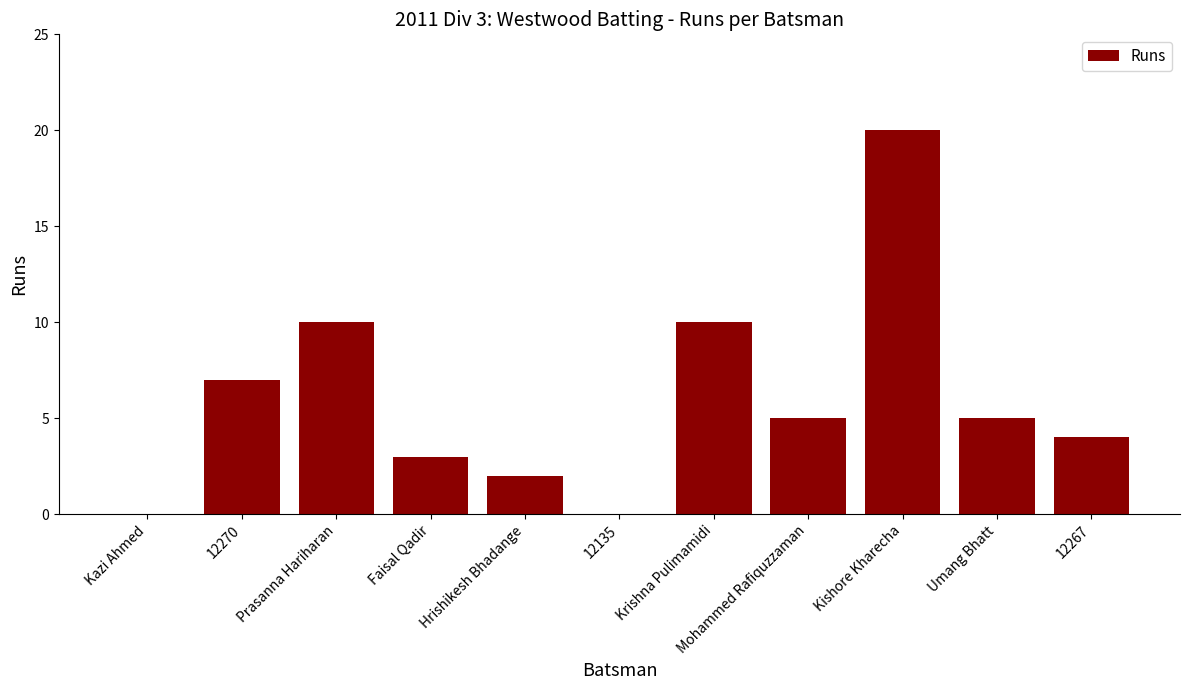

At which category does the chart reach its peak across all series?

Kishore Kharecha